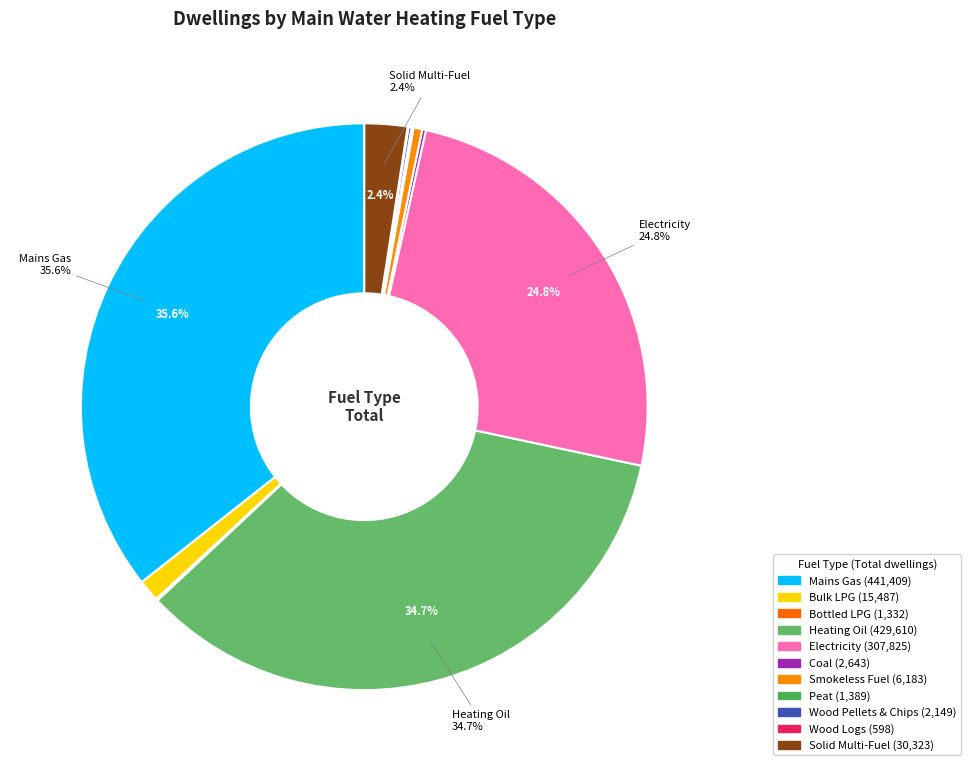

Rank the categories by value from lowest to highest.

Wood Logs, Bottled LPG, Peat, Wood Pellets & Chips, Coal, Smokeless Fuel, Bulk LPG, Solid Multi-Fuel, Electricity, Heating Oil, Mains Gas